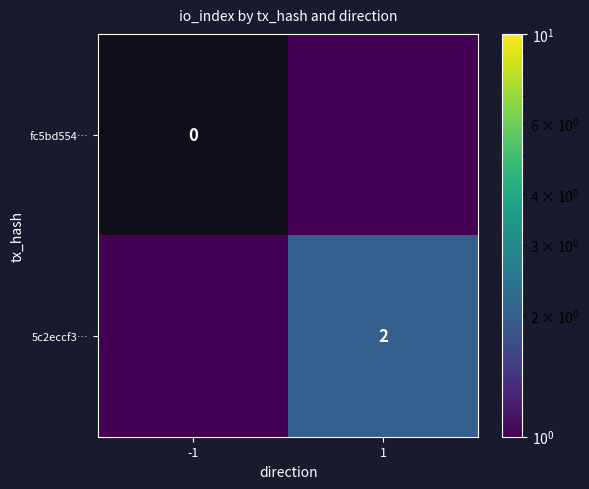

Is it true that 5c2eccf3… equals 2.0 at 1?

True